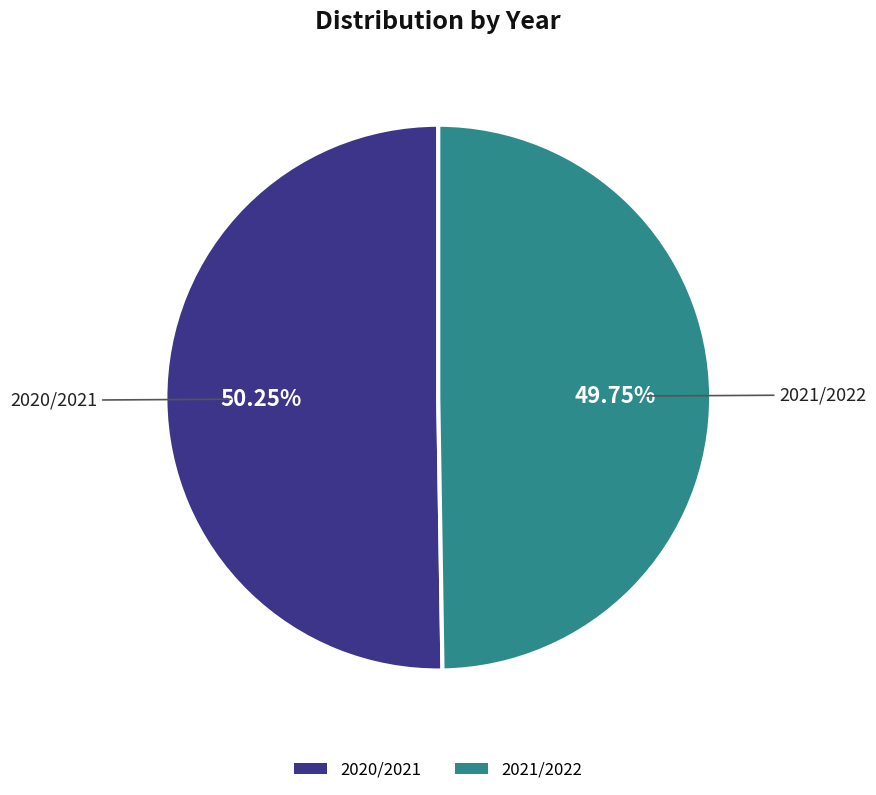

Does any single category account for the majority?

Yes